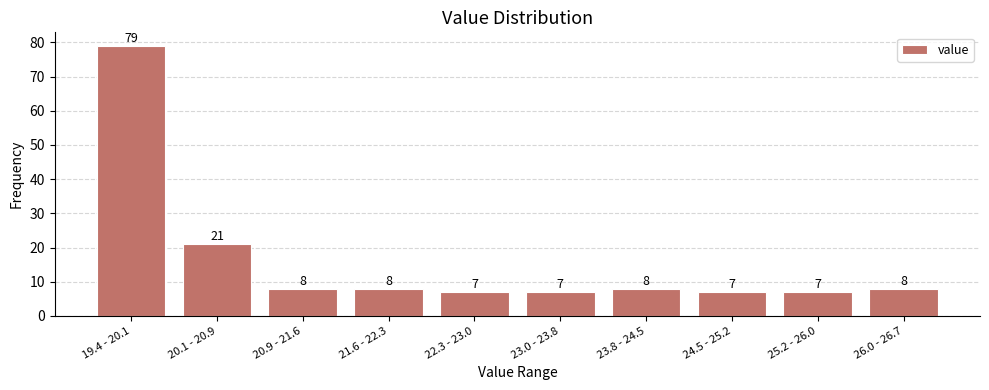

Reading right to left, what are all the values shown in this chart?

8	7	7	8	7	7	8	8	21	79